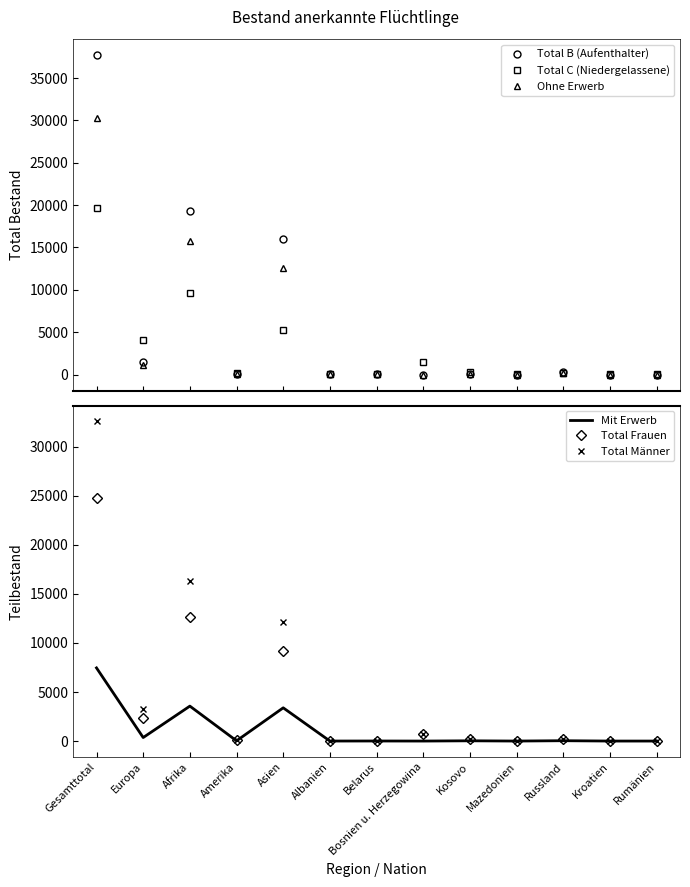

What are all the series names shown in the legend?

Total B (Aufenthalter), Total C (Niedergelassene), Ohne Erwerb, Mit Erwerb, Total Frauen, Total Männer